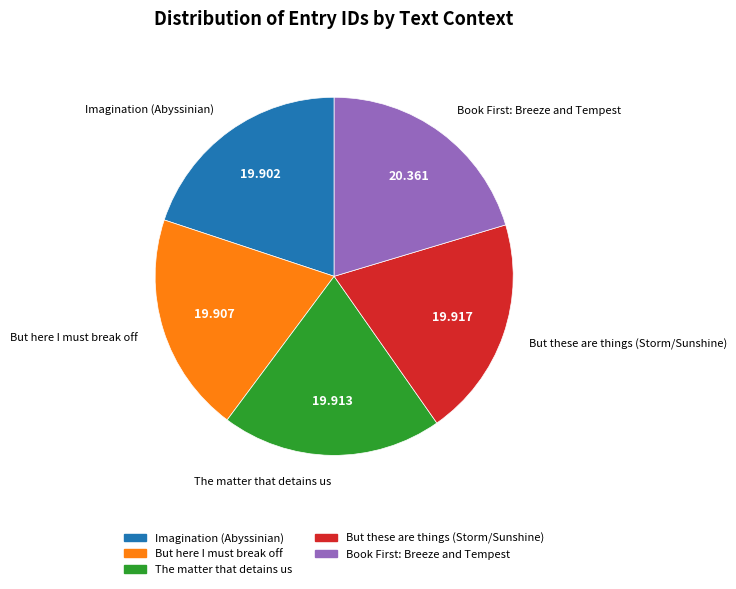

Is the sum of The matter that detains us and But these are things (Storm/Sunshine) greater than half?

No